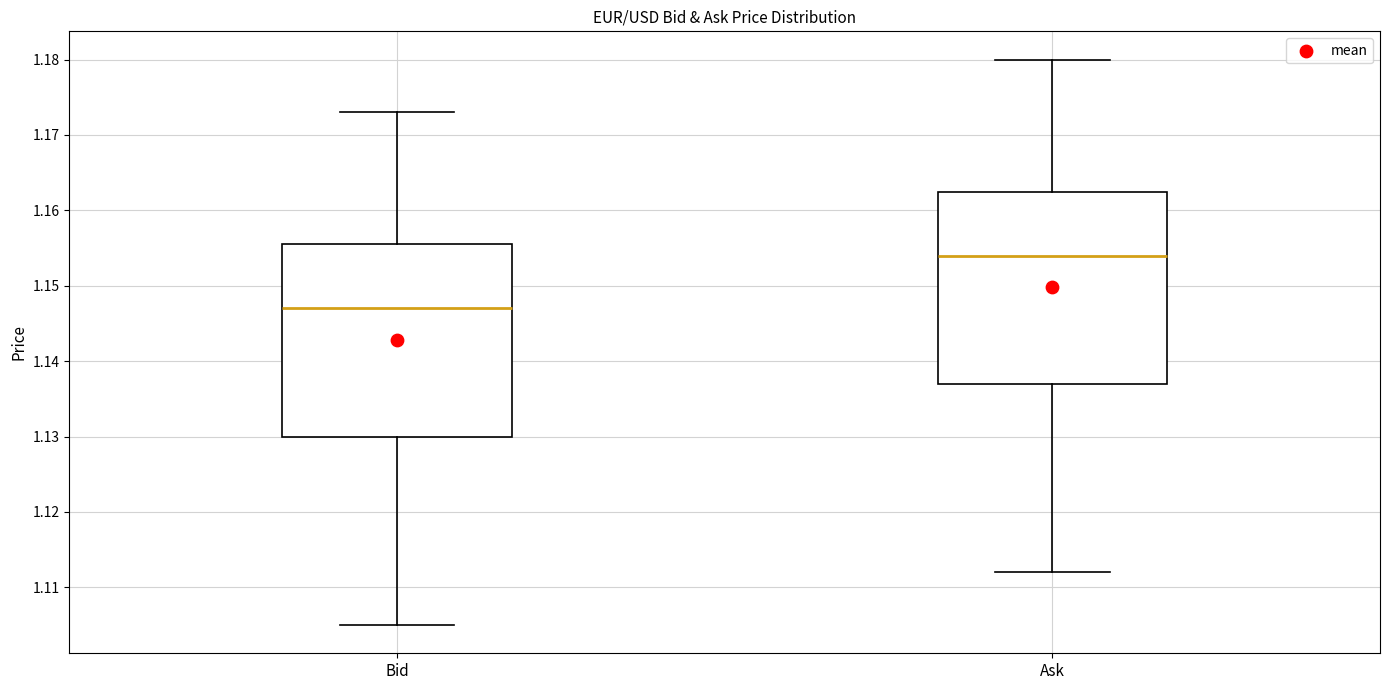

Reading left to right, read every box against the y-axis: the position of its median line, the range the box covers, and the ends of its whiskers. The values are not printed on the chart, so give them approximately, as read against the axis.

Bid: median 1.147, box 1.130 to 1.156, whiskers 1.105 to 1.173
Ask: median 1.154, box 1.137 to 1.163, whiskers 1.112 to 1.180